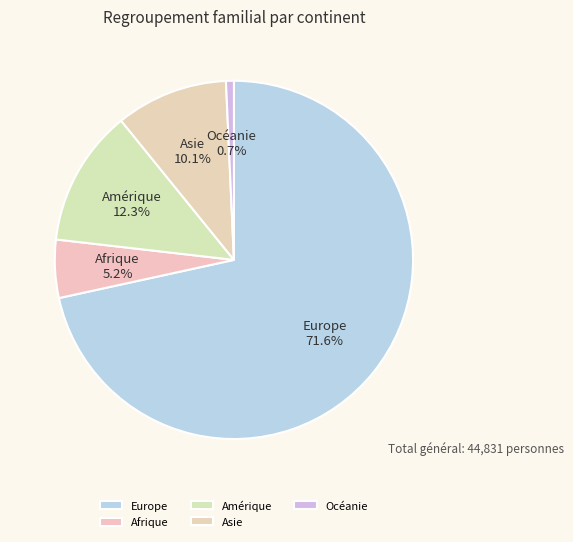

Rank the categories by value from lowest to highest.

Océanie, Afrique, Asie, Amérique, Europe